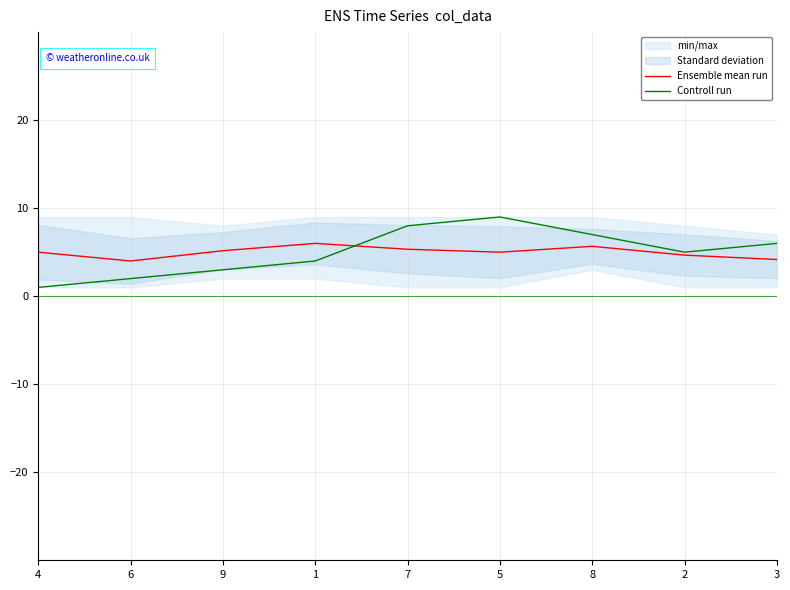

Does the chart have visible grid lines?

Yes